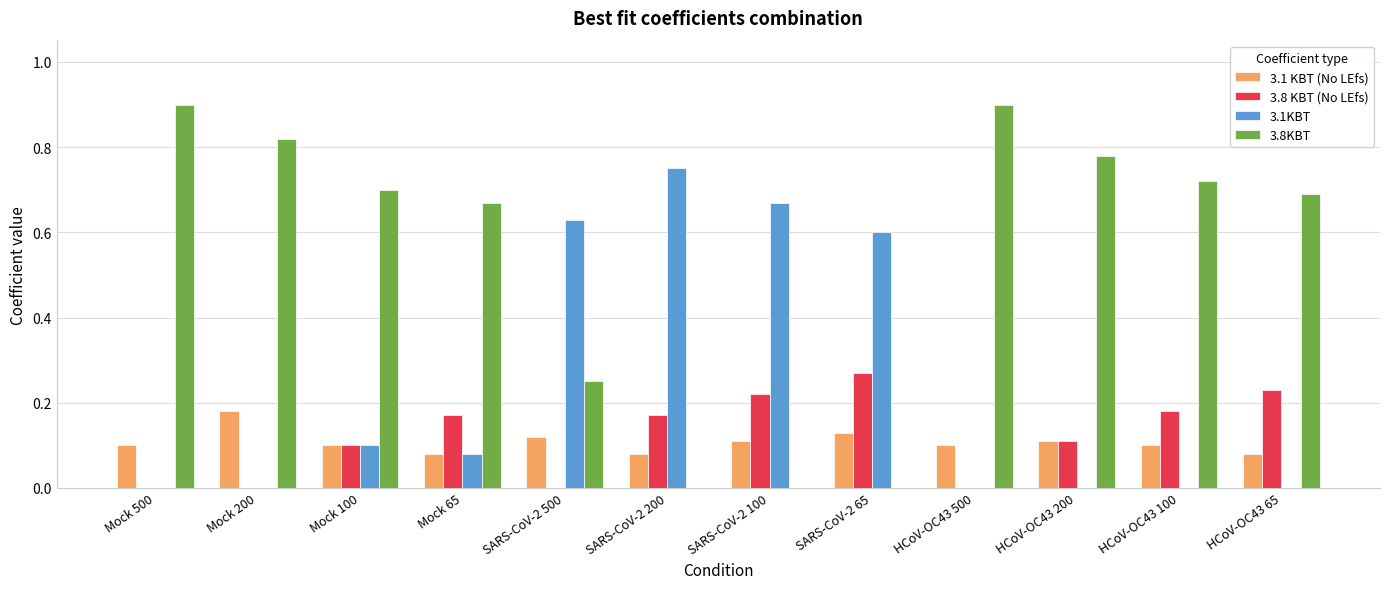

What is the highest value of the 3.8KBT series?

0.9